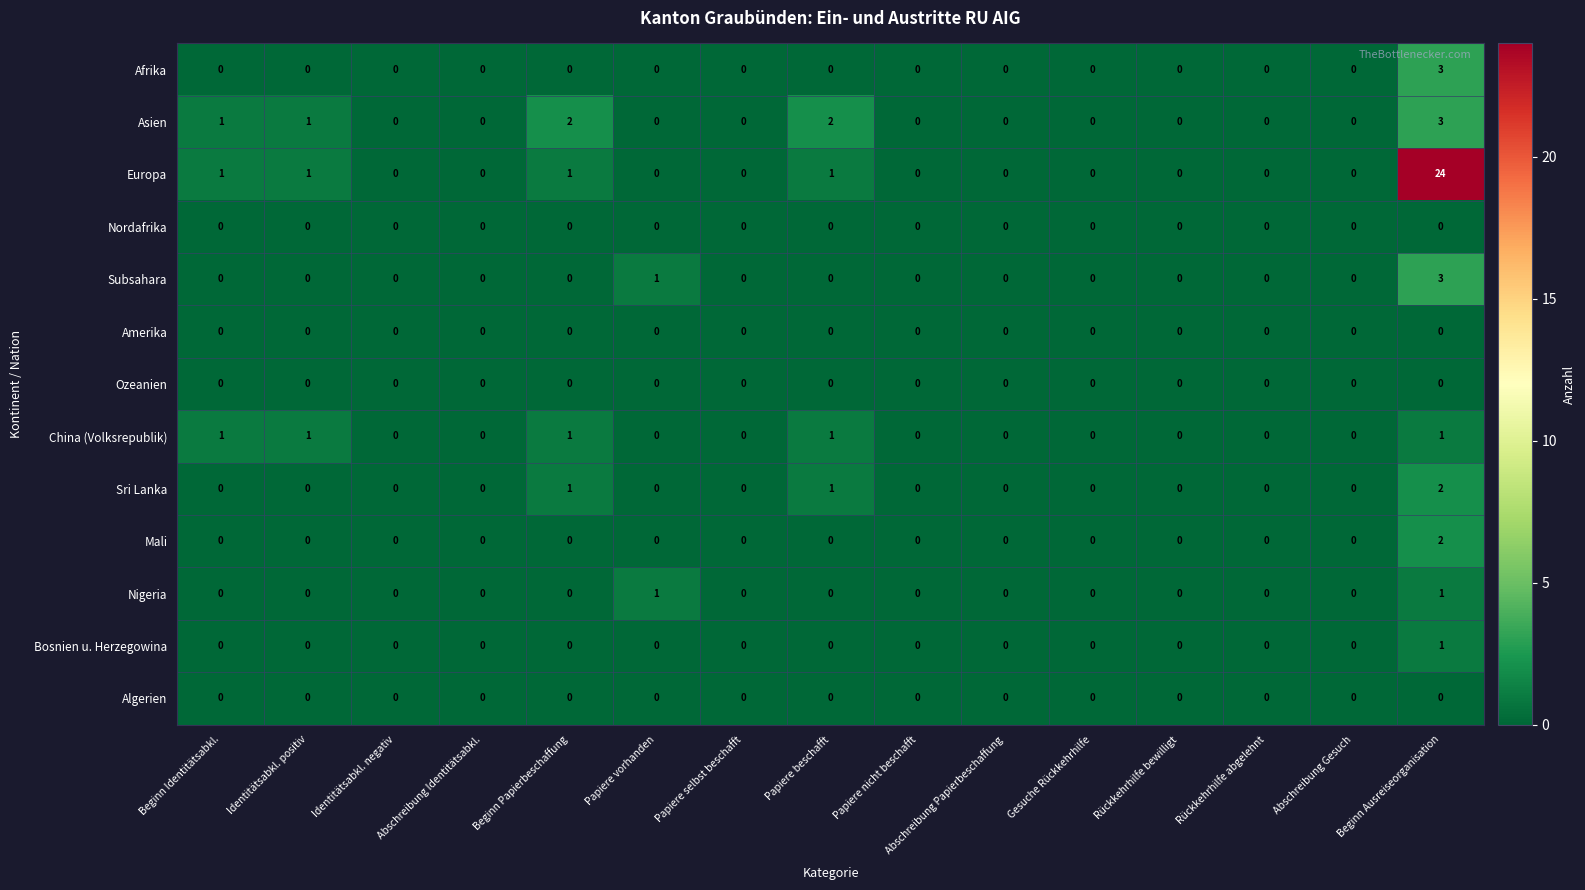

Is it true that Afrika equals 0 at Gesuche Rückkehrhilfe?

True